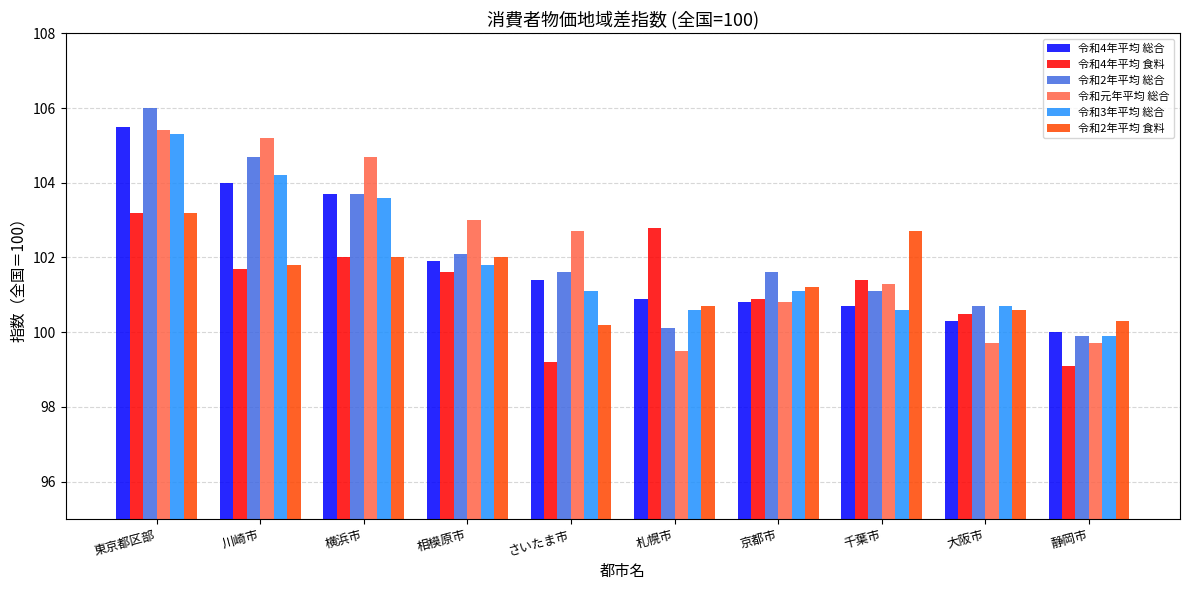

What is the average value of the 令和2年平均 総合 series?

102.2